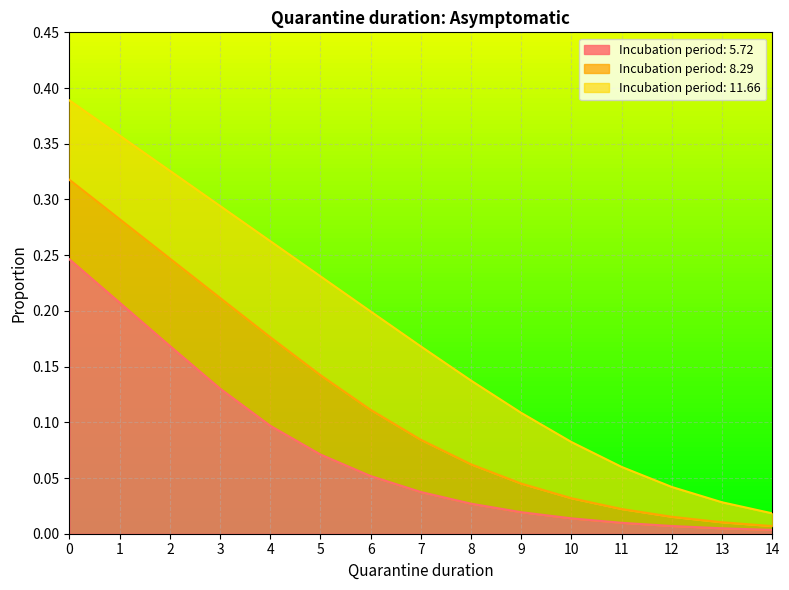

Reading left to right, extract all data points from this chart.

5.72: 0.2	0.2	0.2	0.1	0.1	0.1	0.1	0.0	0.0	0.0	0.0	0.0	0.0	0.0	0.0
8.29: 0.3	0.3	0.2	0.2	0.2	0.1	0.1	0.1	0.1	0.0	0.0	0.0	0.0	0.0	0.0
11.66: 0.4	0.4	0.3	0.3	0.3	0.2	0.2	0.2	0.1	0.1	0.1	0.1	0.0	0.0	0.0